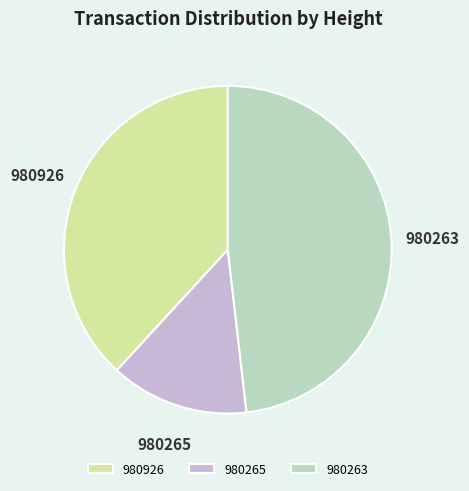

Rank the categories by value from lowest to highest.

980265, 980926, 980263